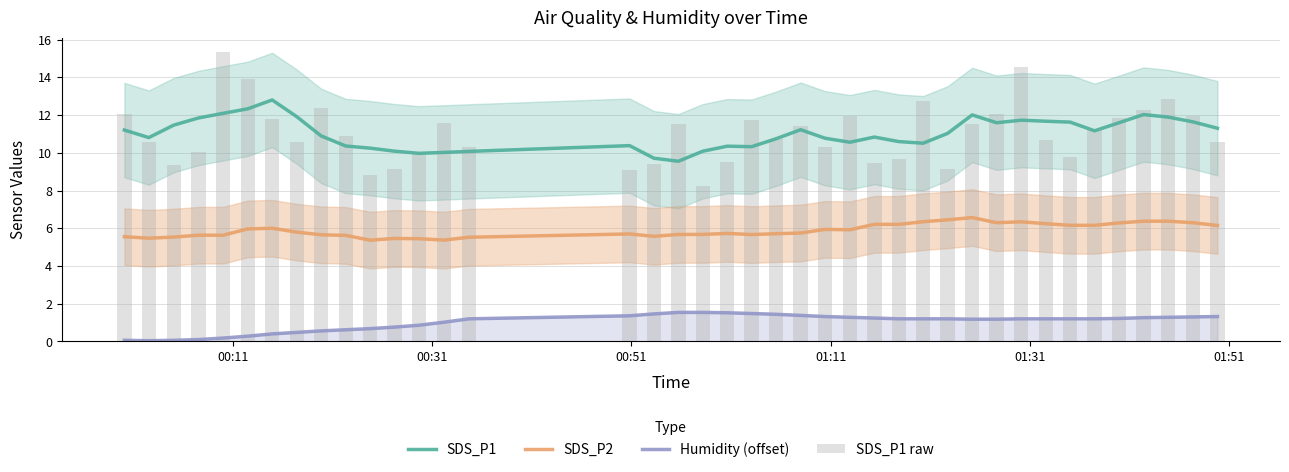

True or false: Humidity (offset) and SDS_P1 cross at least once.

False